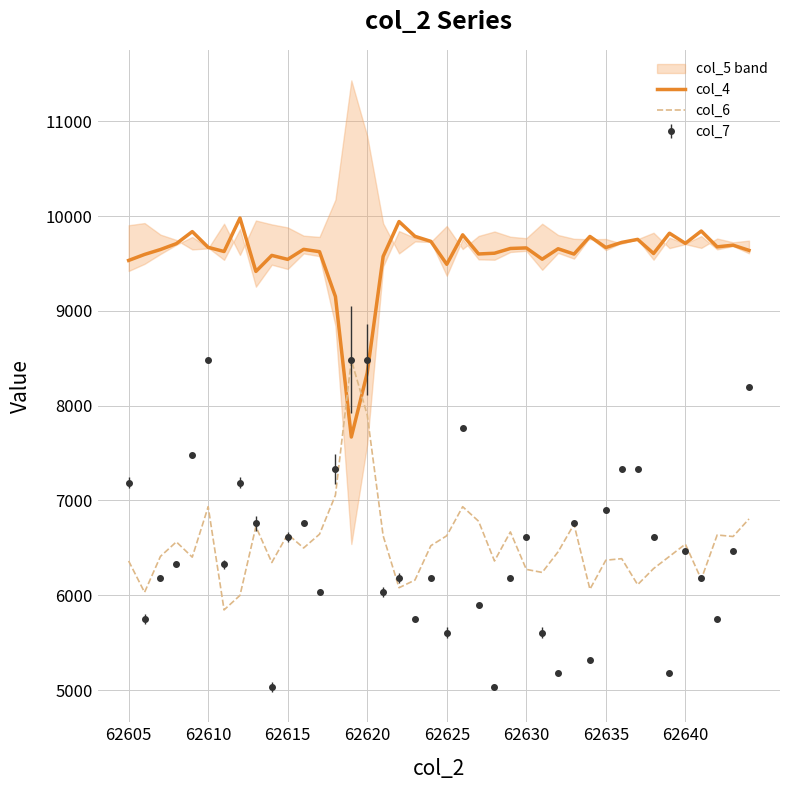

After their last crossing, which series has the higher values: col_4 or col_6?

col_4